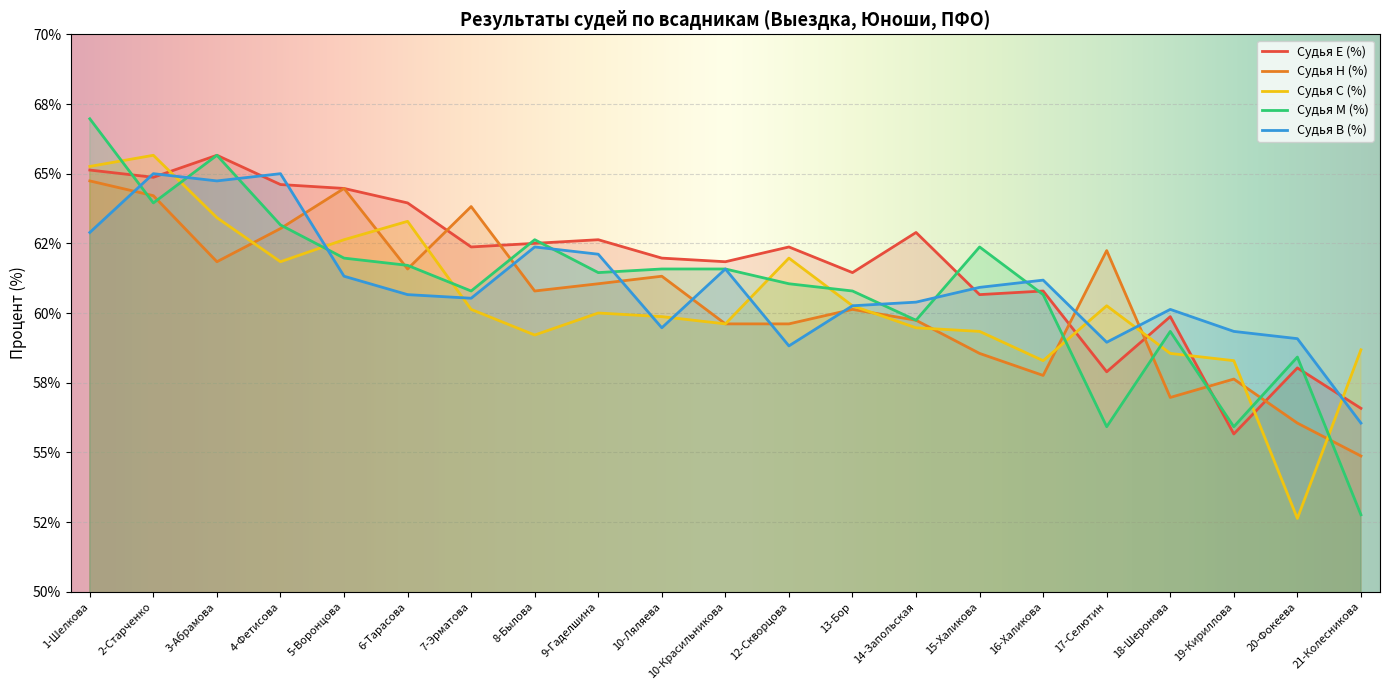

What is the average value of the Судья М (%) series?

60.9